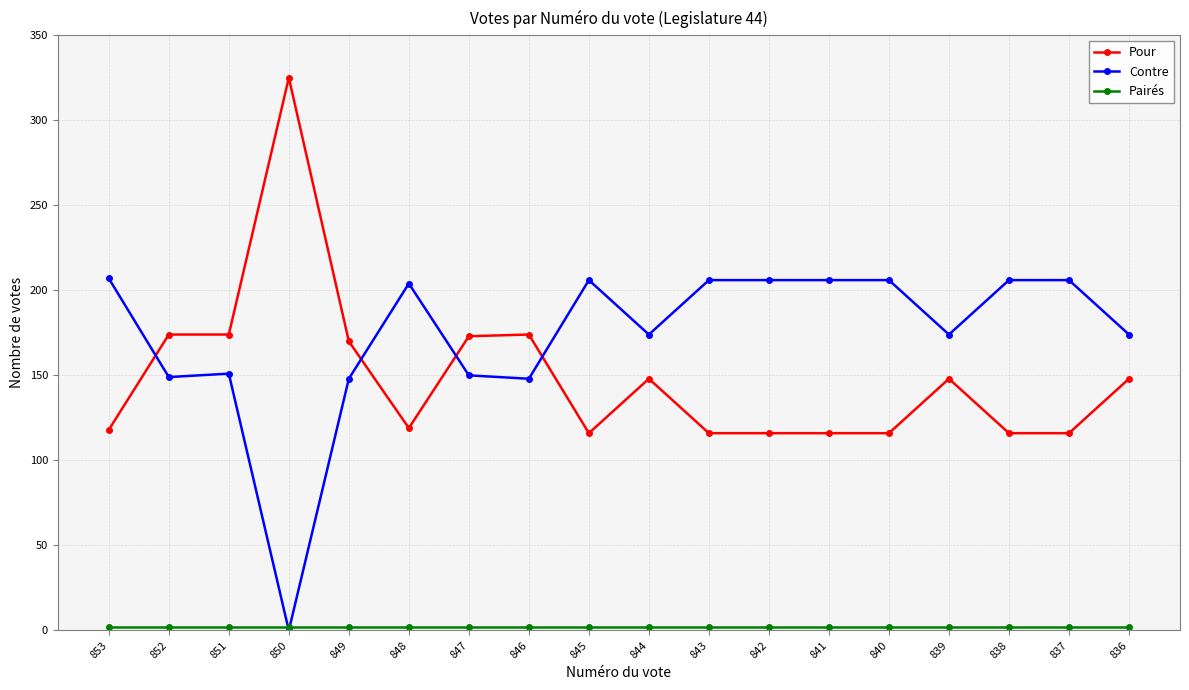

How many categories are shown in the chart?

18